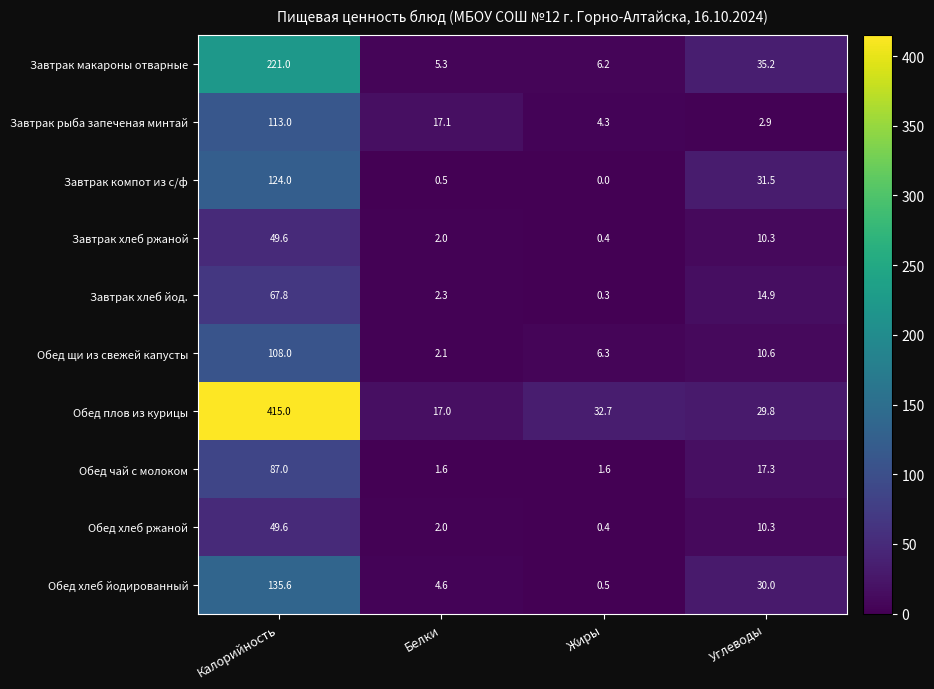

Is it true that Обед хлеб ржаной equals 74.1 at Калорийность?

False